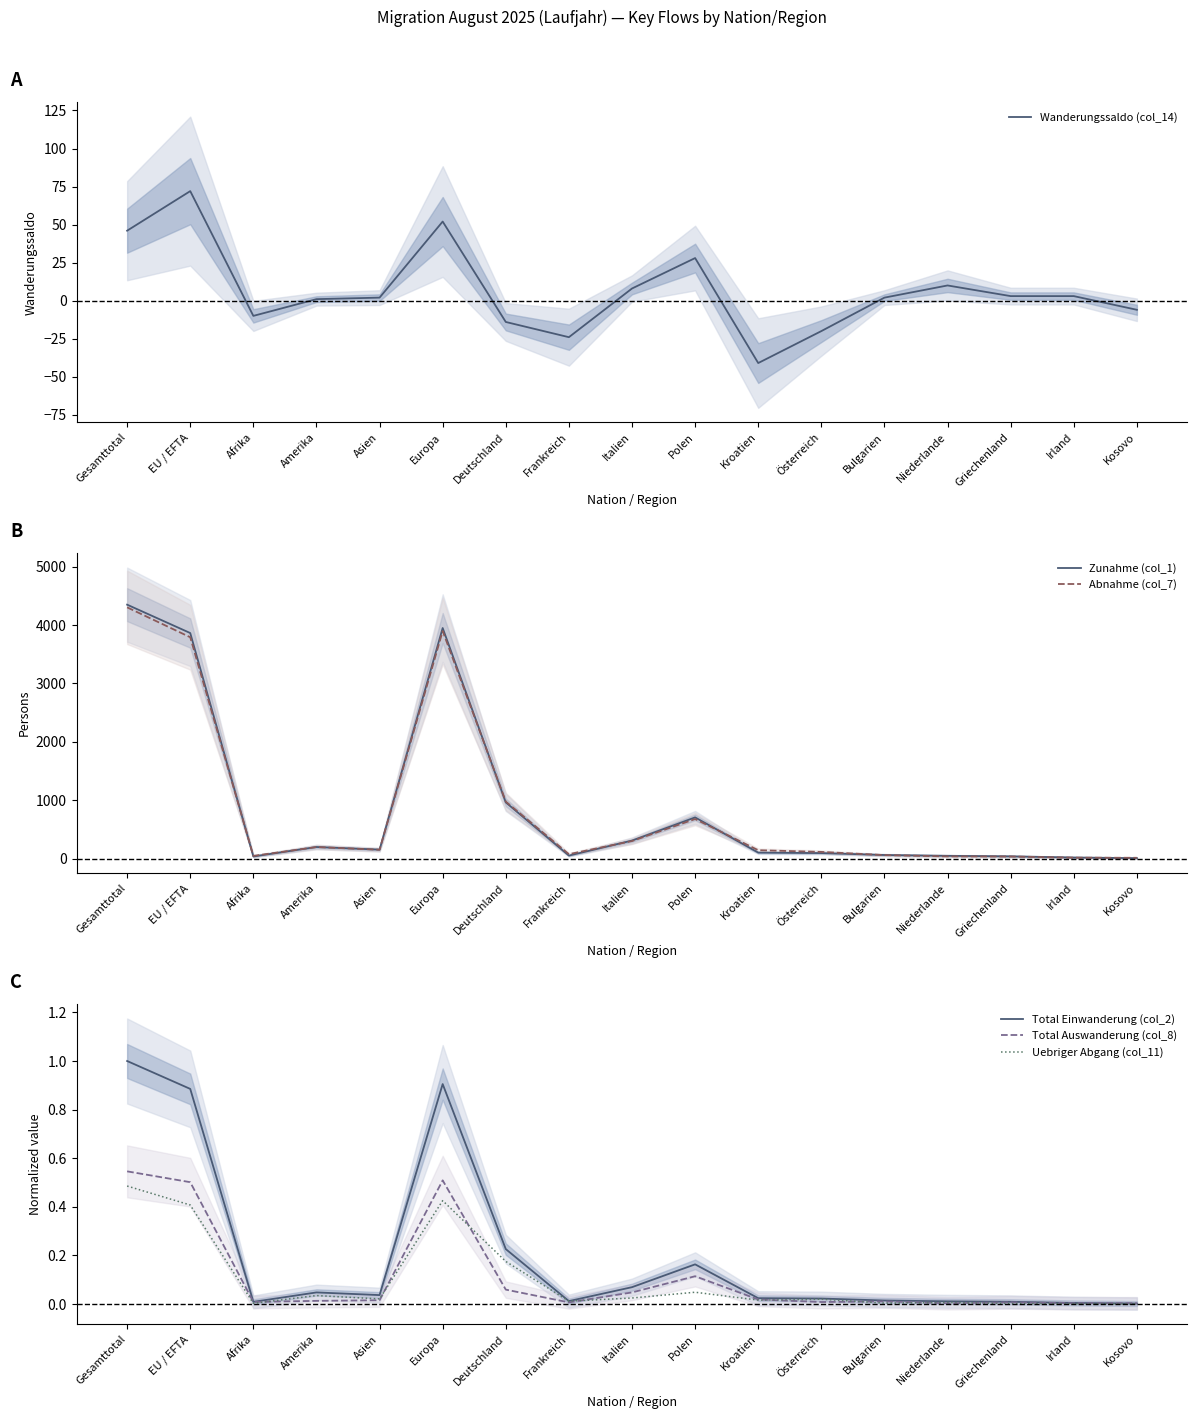

True or false: Wanderungssaldo (col_14) and Abnahme (col_7) cross at least once.

False